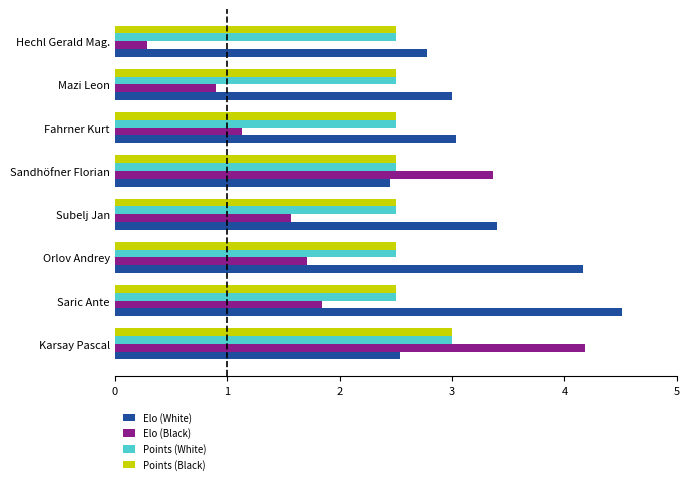

The value of Elo (Black) at Orlov Andrey is 2.7. True or false?

False